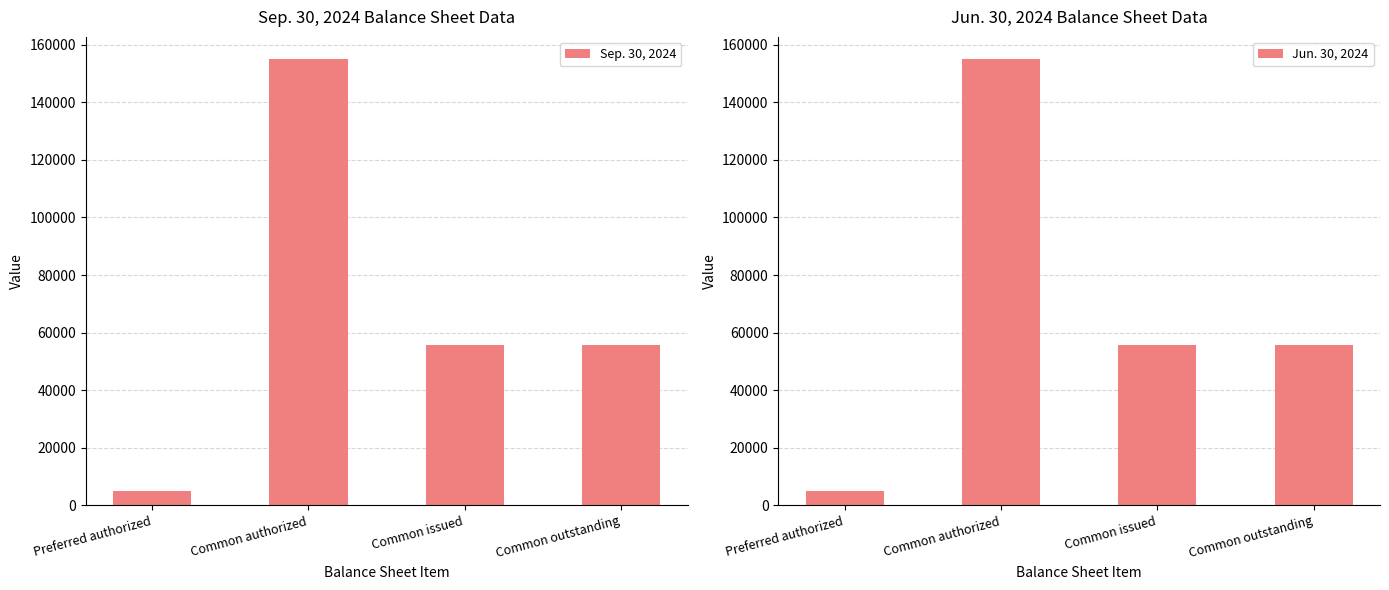

What is the lowest value of the Jun. 30, 2024 series?

5000